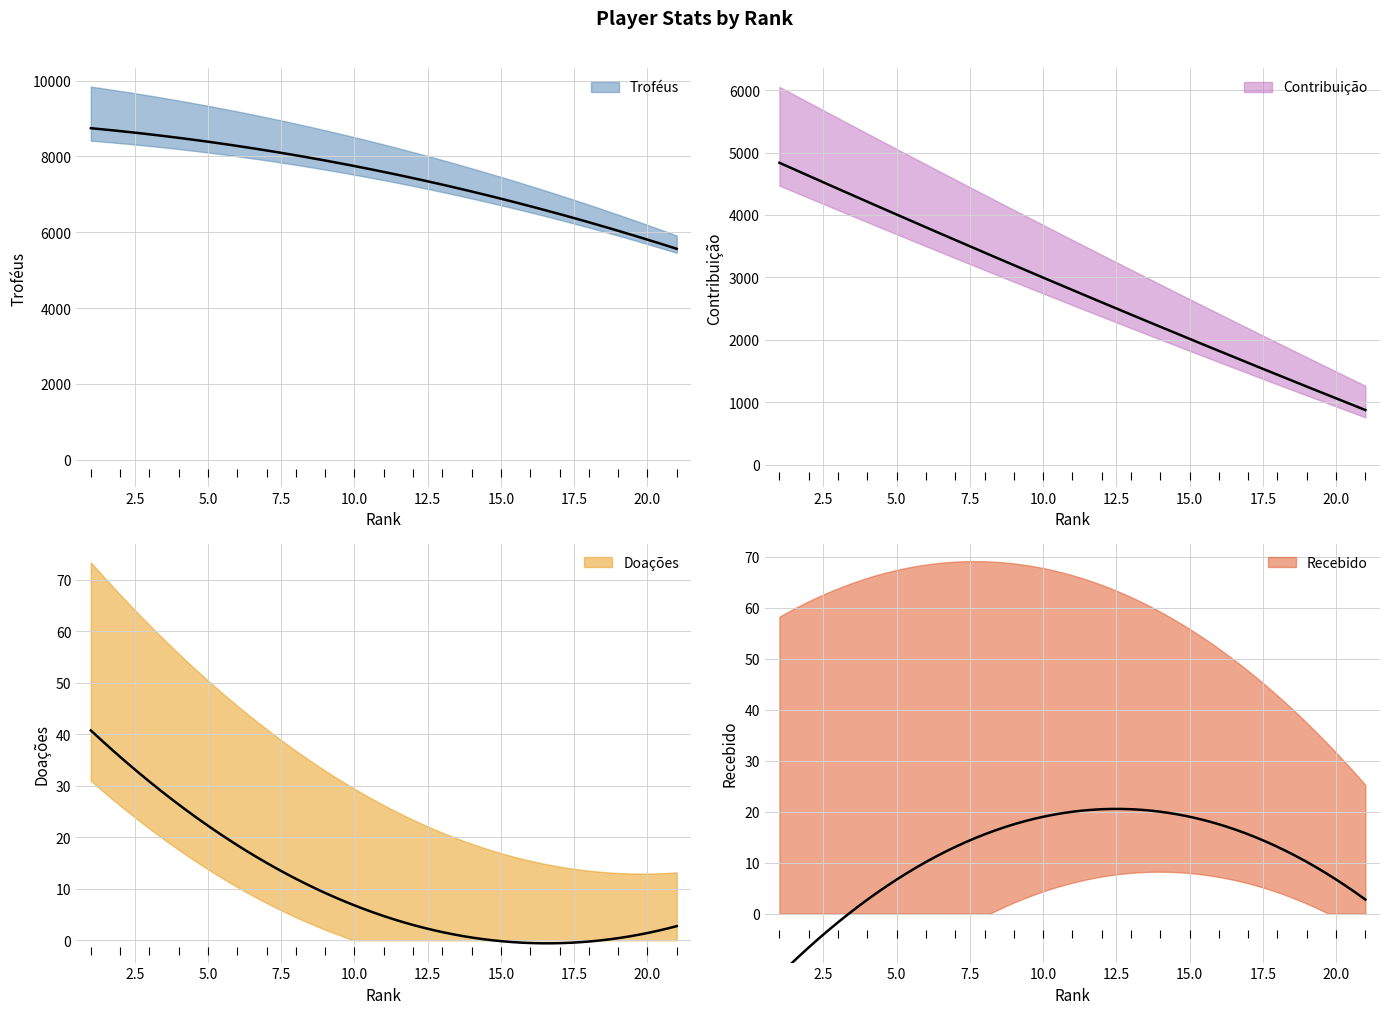

What is the total value across all series at 4?

12531